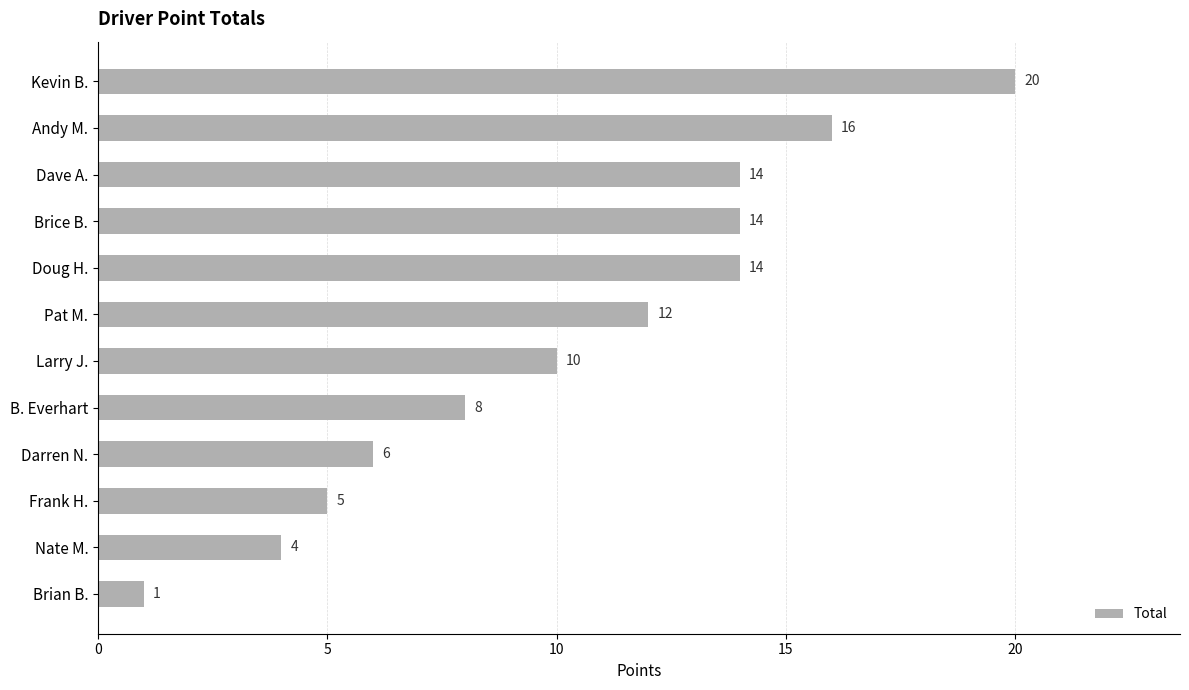

What is the sum of all values?

124